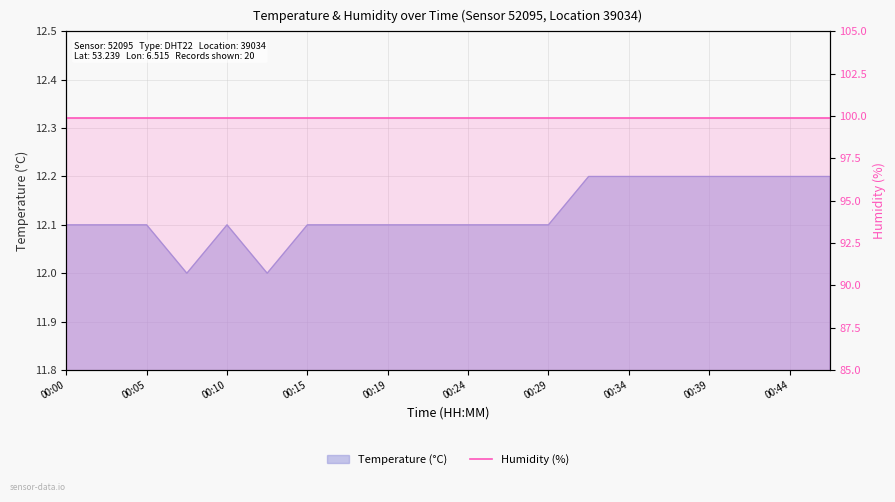

What is the difference between the second highest and minimum values?

0.2